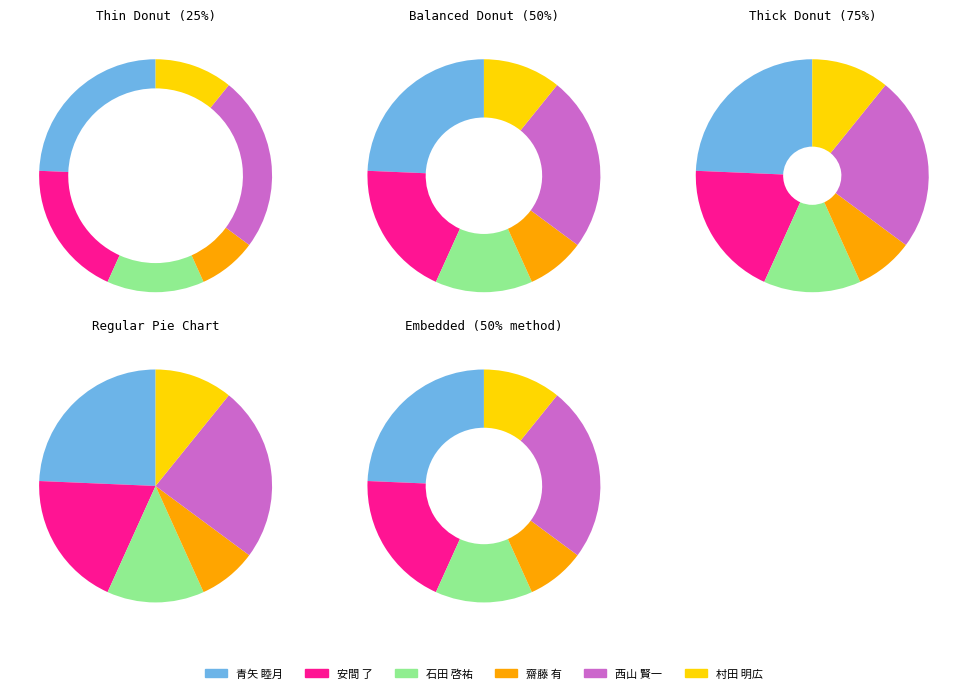

To the nearest percent, what is the difference between the 青矢 睦月 and 村田 明広 slice percentages?

14%